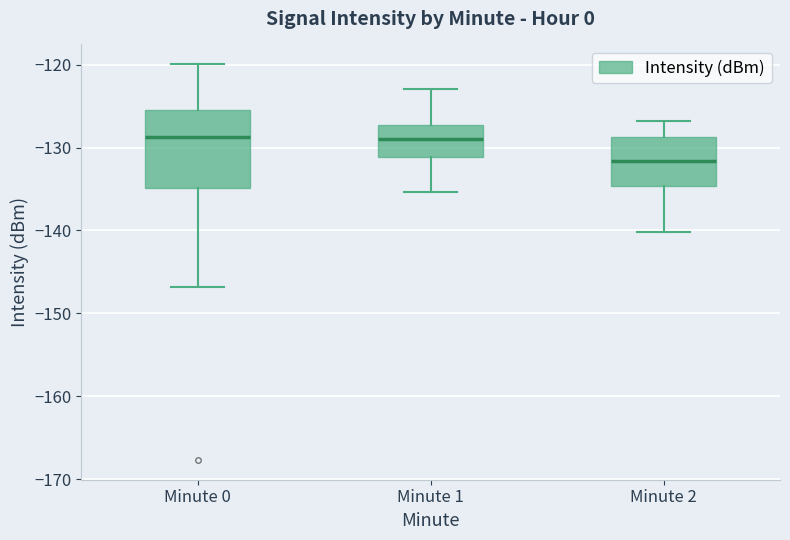

Which box is the tallest, from its lower edge to its upper edge?

Minute 0